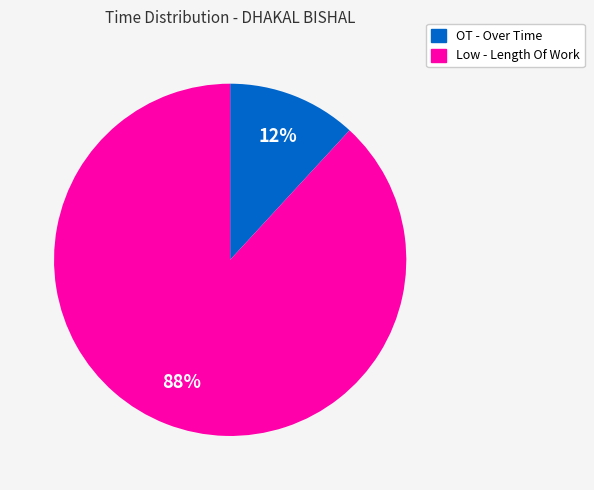

To the nearest percent, what is the average slice percentage?

50%